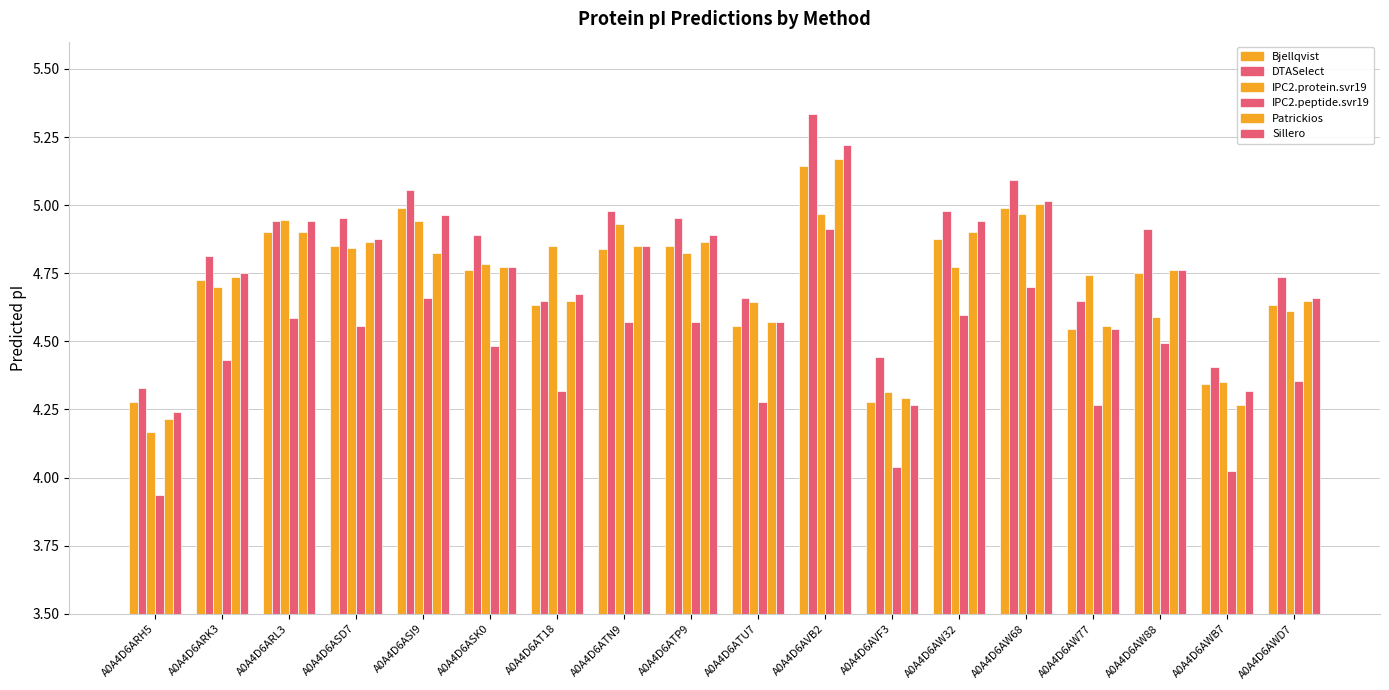

How many data points does each series have?

18